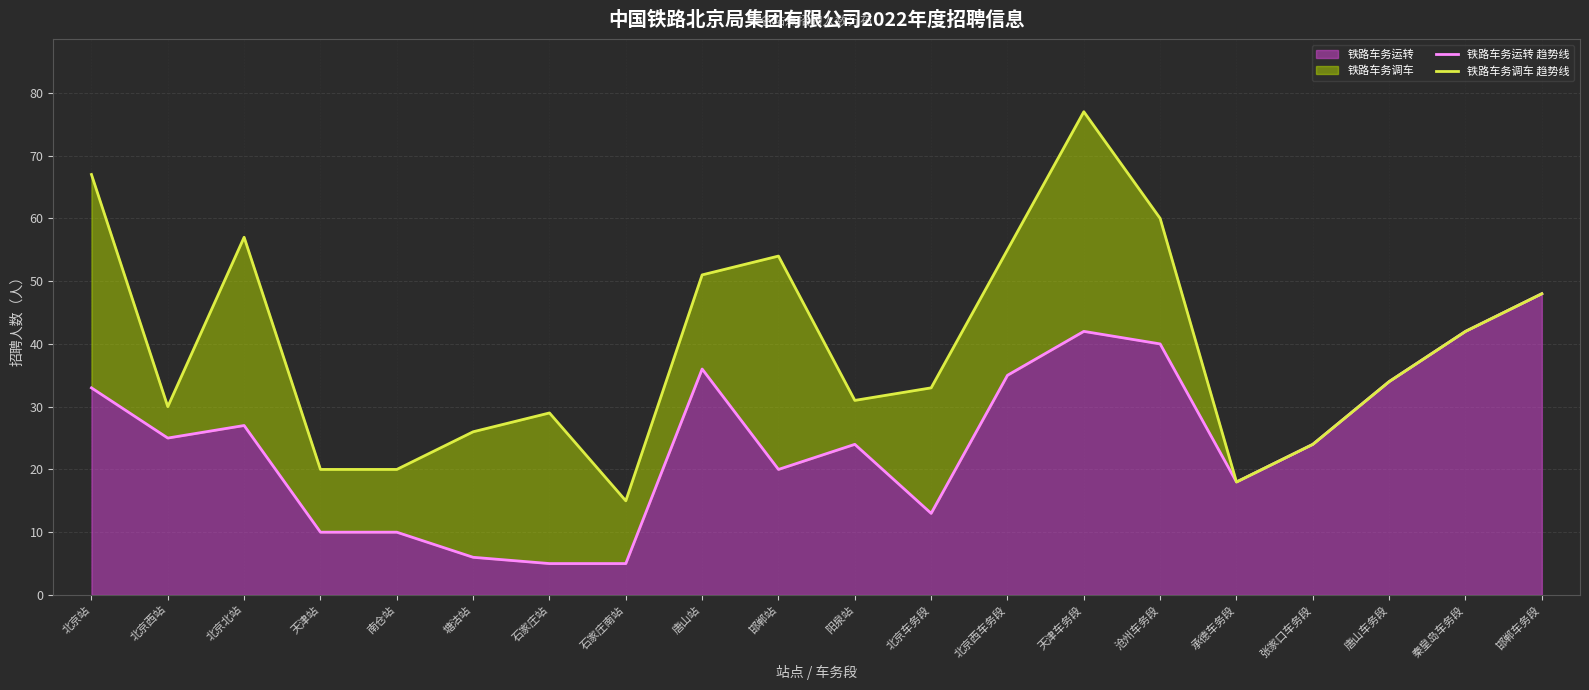

What is the average value of the 铁路车务调车 趋势线 series?

40